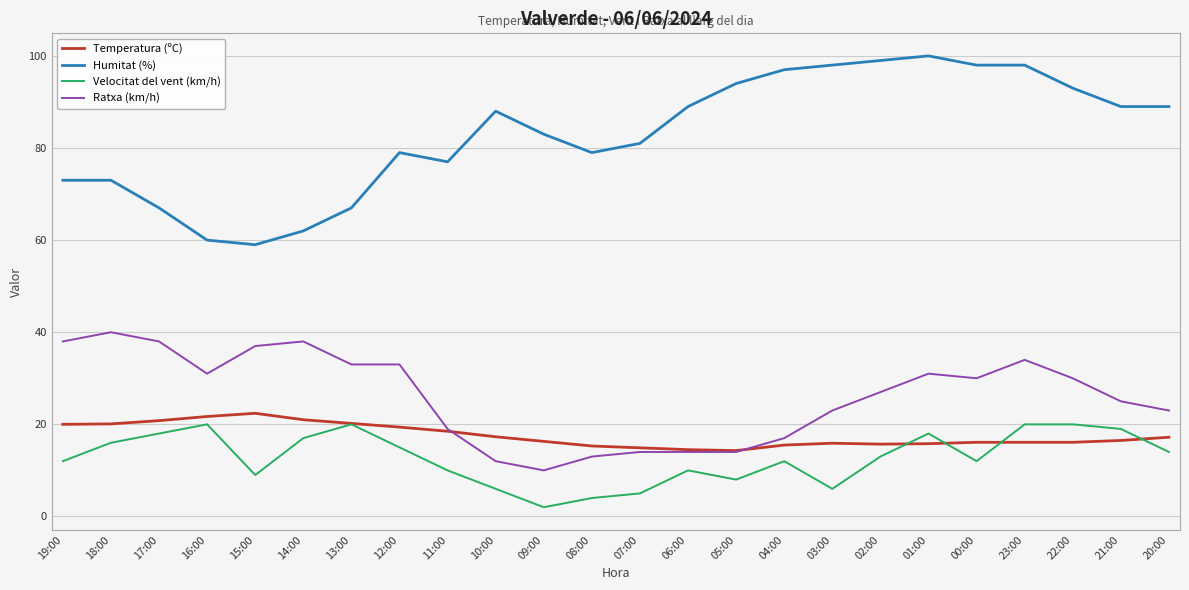

What is the total value across all series at 11:00?

124.5